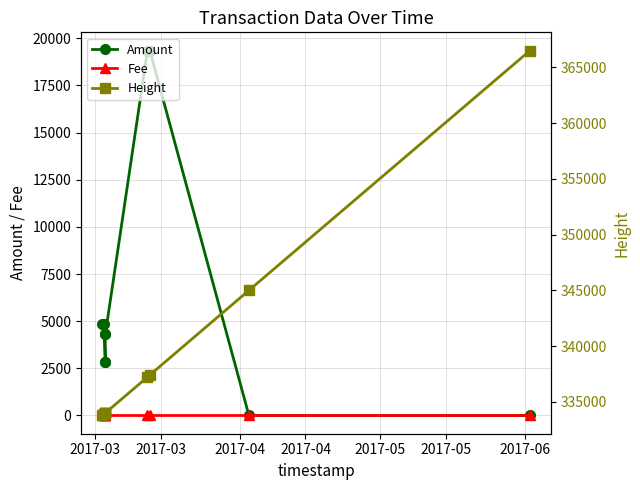

In Amount, how many points are higher than both neighbors (excluding endpoints)?

2